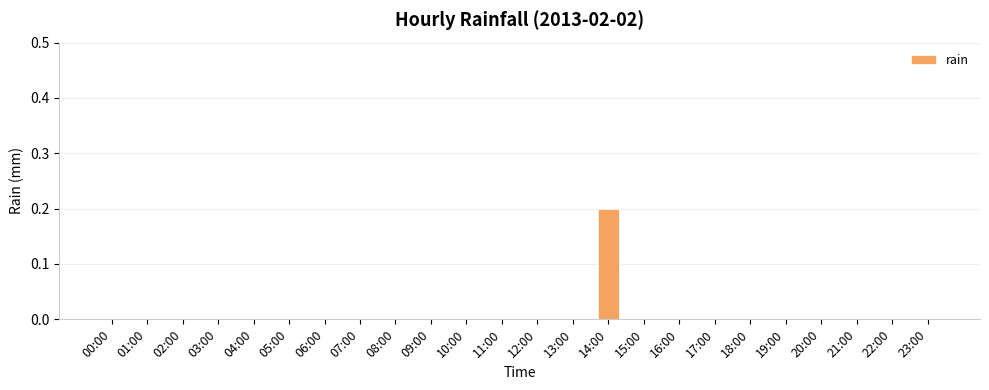

At which category does the chart reach its peak across all series?

14:00